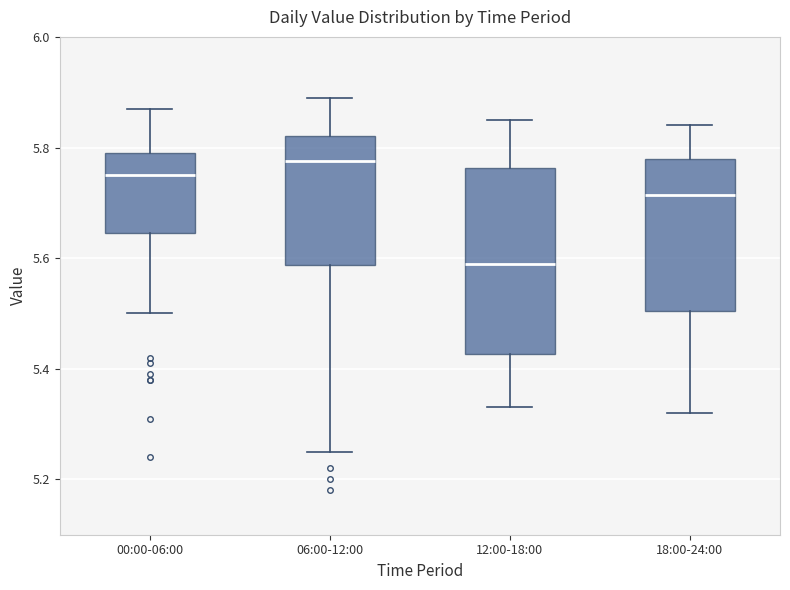

Comparing the boxes themselves (not the whiskers), which one is the tallest?

12:00-18:00